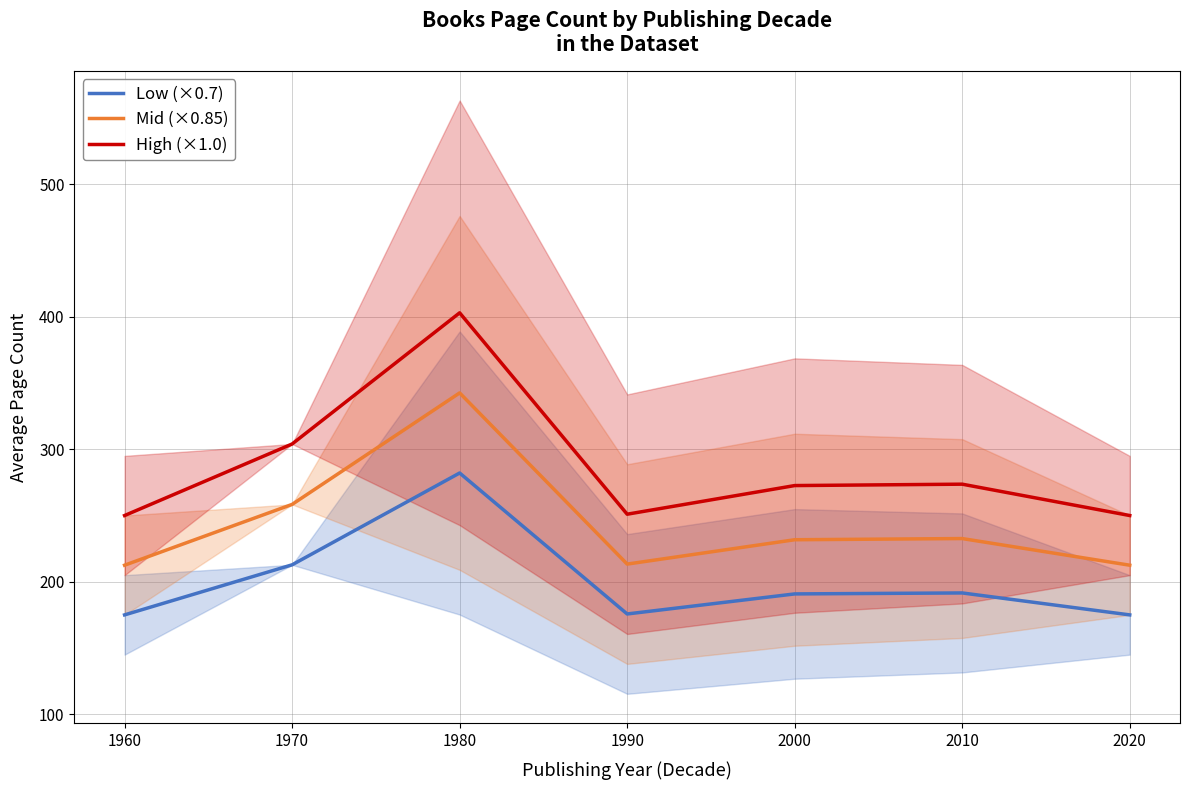

At which label is Mid (×0.85) closest to 277?

1970